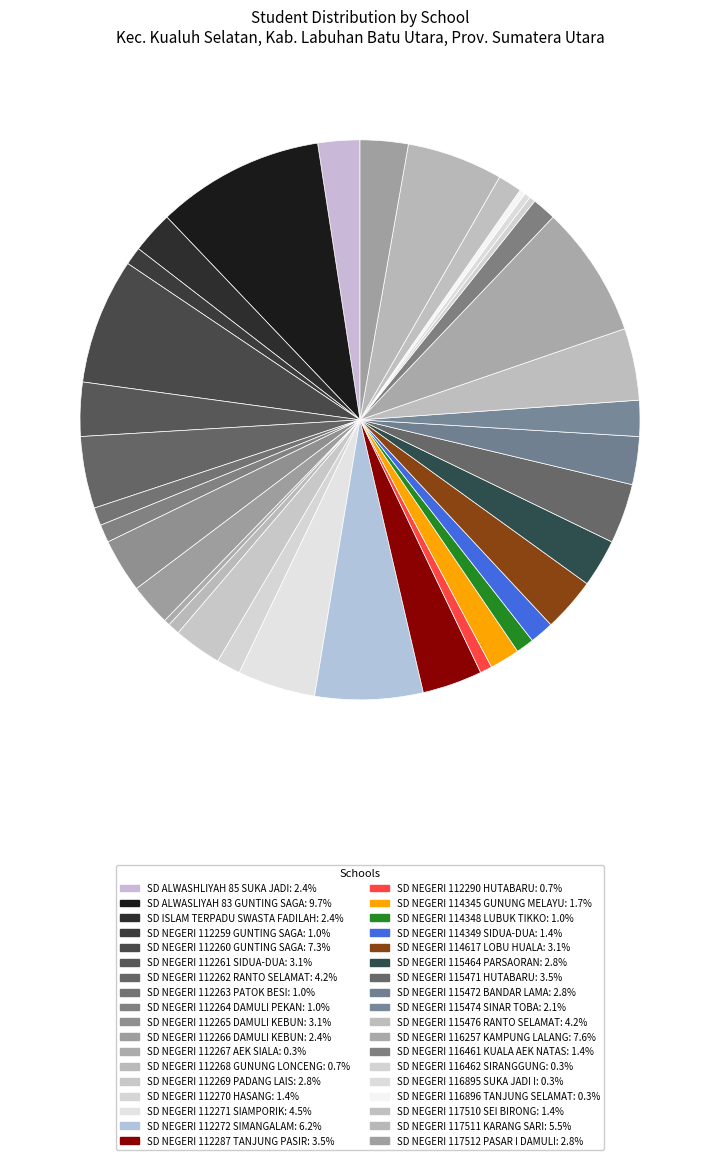

Approximately how many times larger is the value at SD NEGERI 116895 SUKA JADI I compared to SD NEGERI 112259 GUNTING SAGA?

0.3